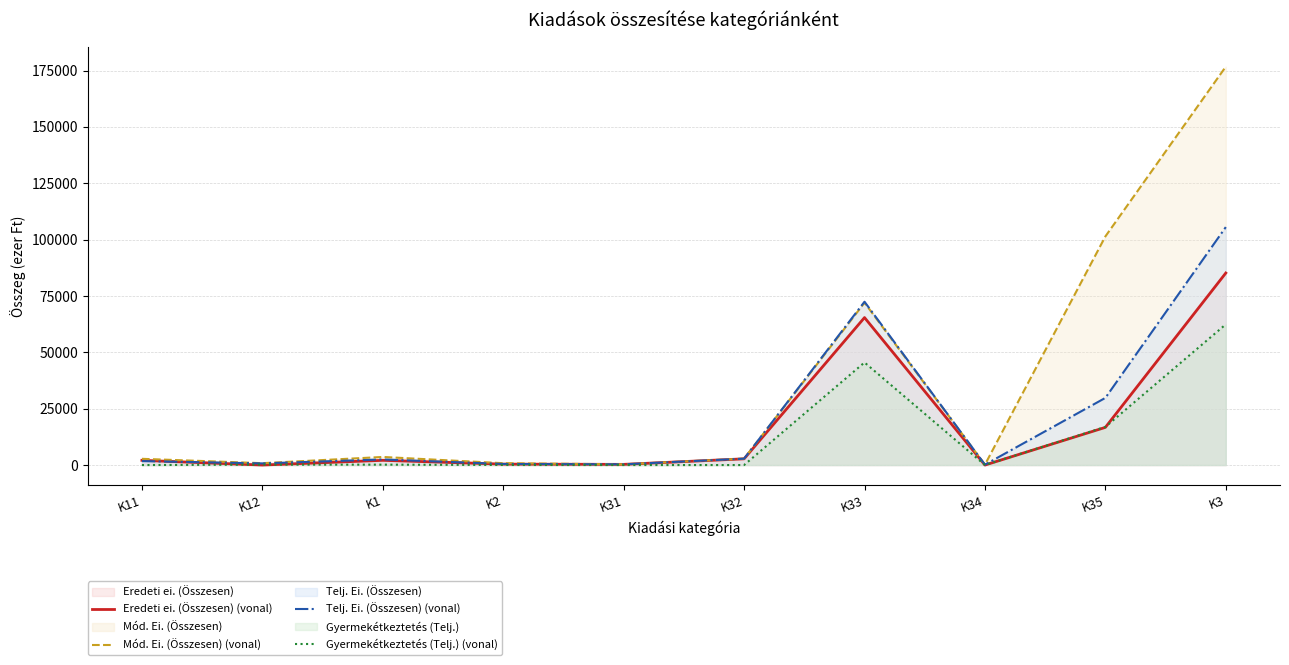

True or false: Telj. Ei. (Összesen) (vonal) and Gyermekétkeztetés (Telj.) (vonal) intersect in this chart.

False